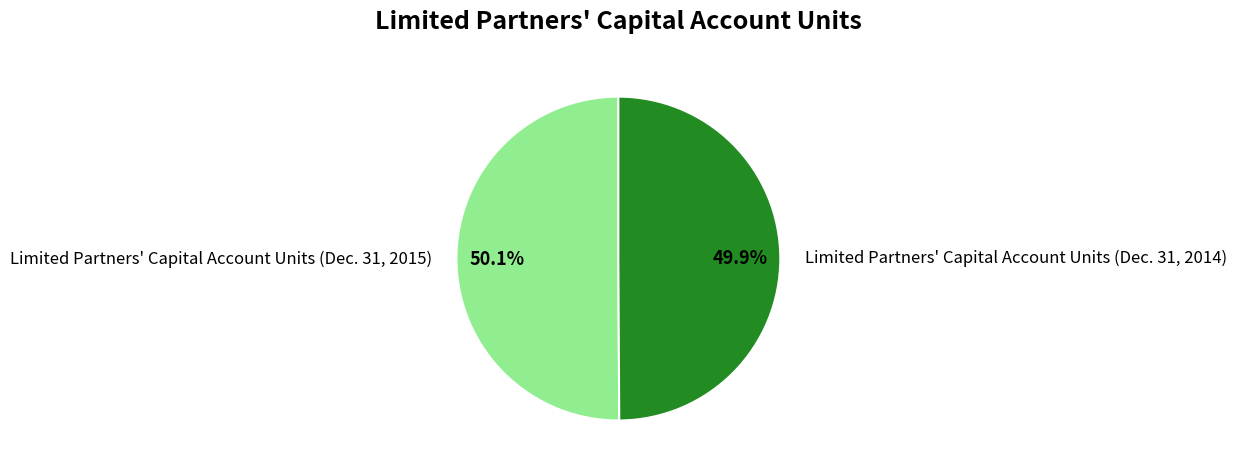

Is the sum of Limited Partners' Capital Account Units (Dec. 31, 2014) and Limited Partners' Capital Account Units (Dec. 31, 2015) greater than half?

Yes